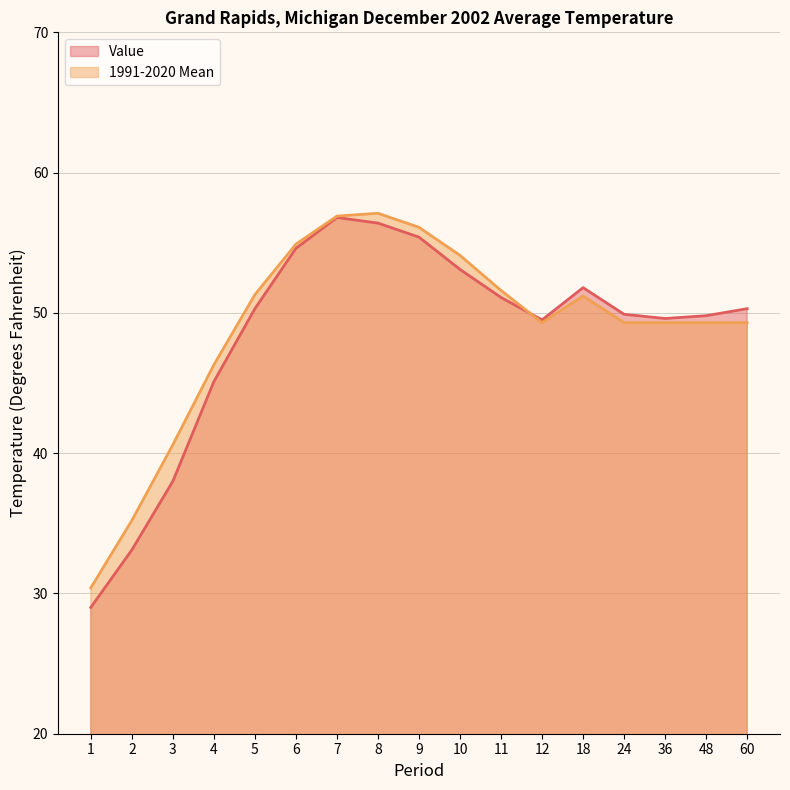

What is the value of the Value point at the 16th from the left?

49.8